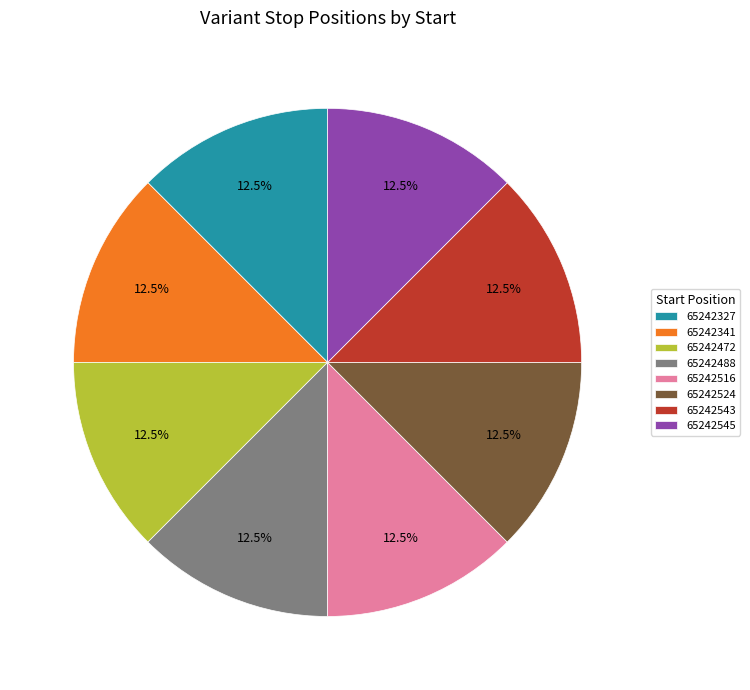

Approximately how many times larger is the value at 65242543 compared to 65242488?

1.0